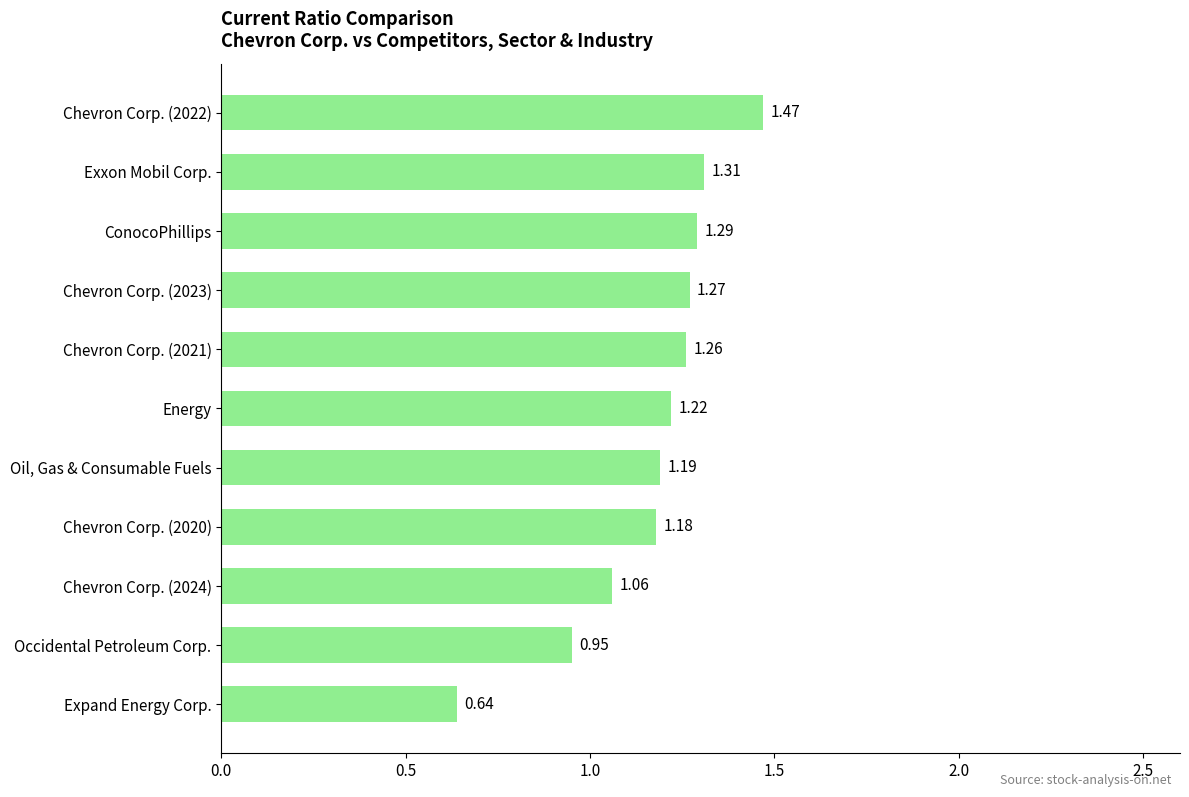

Where is the data nearest to the value 1?

Occidental Petroleum Corp.